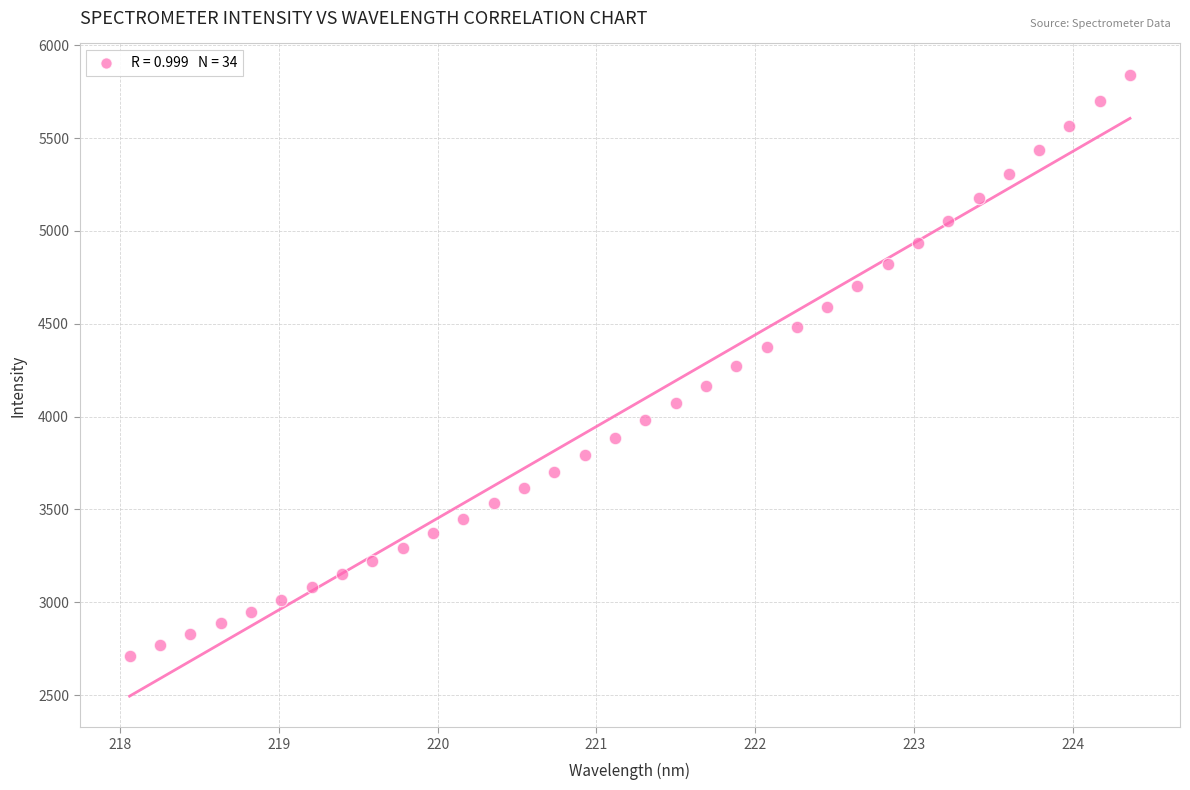

What is the range of X values (max minus min)?

6.3